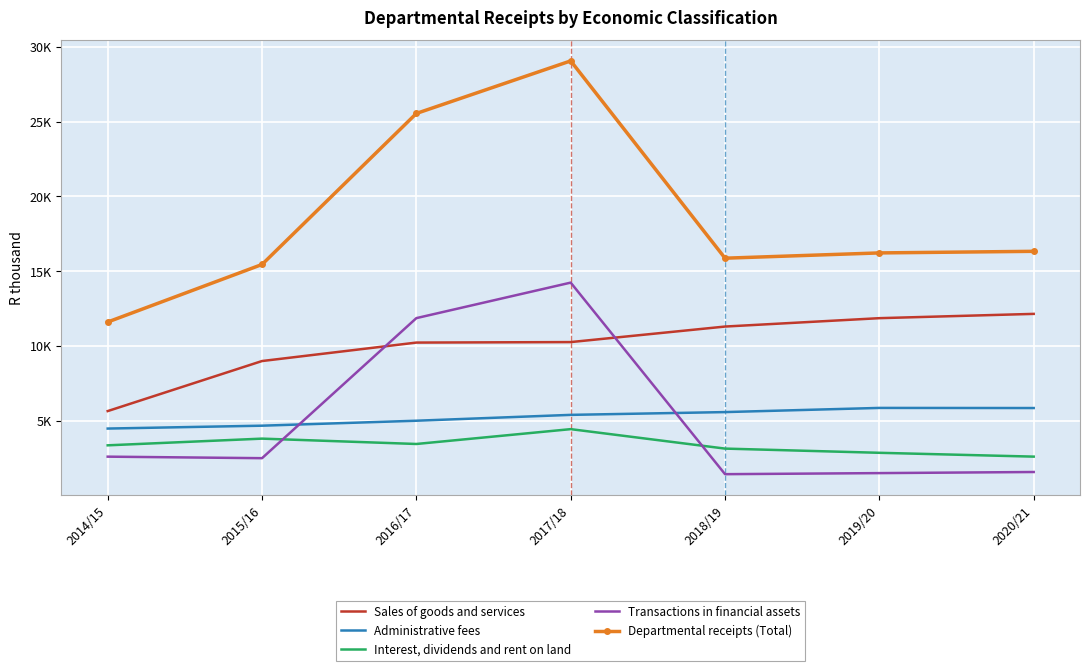

What are all the series names shown in the legend?

Sales of goods and services, Administrative fees, Interest, dividends and rent on land, Transactions in financial assets, Departmental receipts (Total)